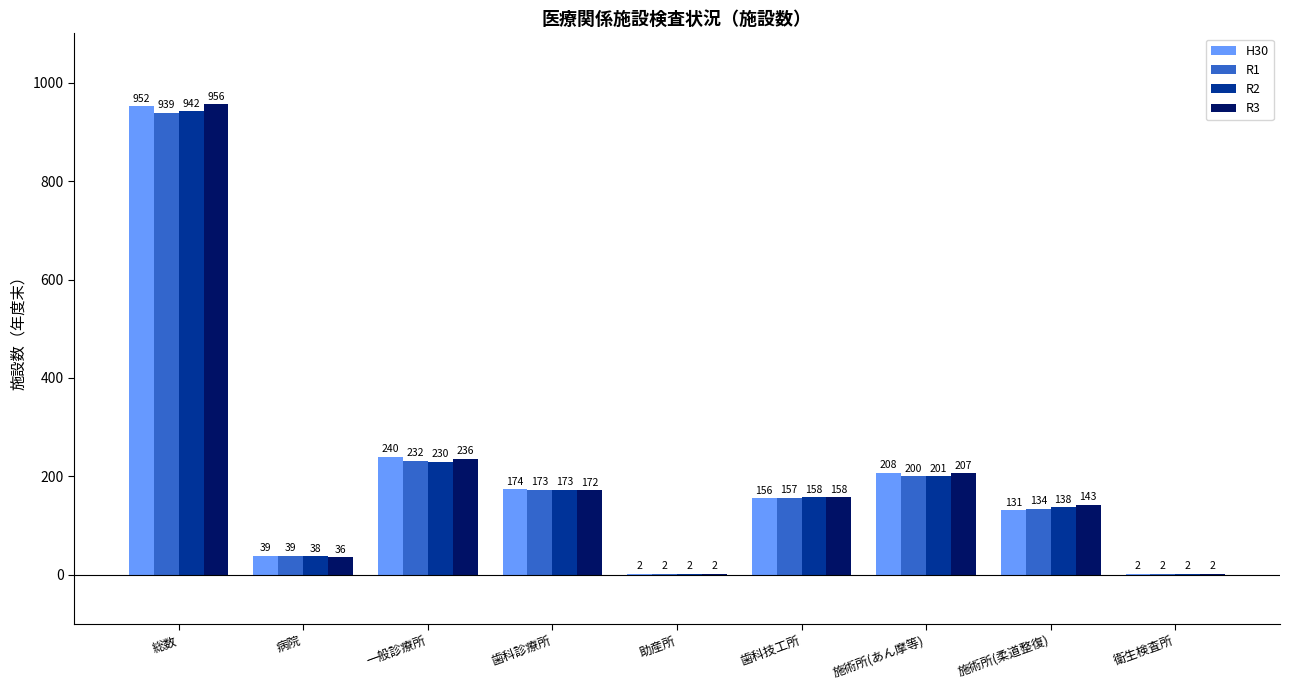

Between 一般診療所 and 衛生検査所, which series saw the biggest shift?

H30